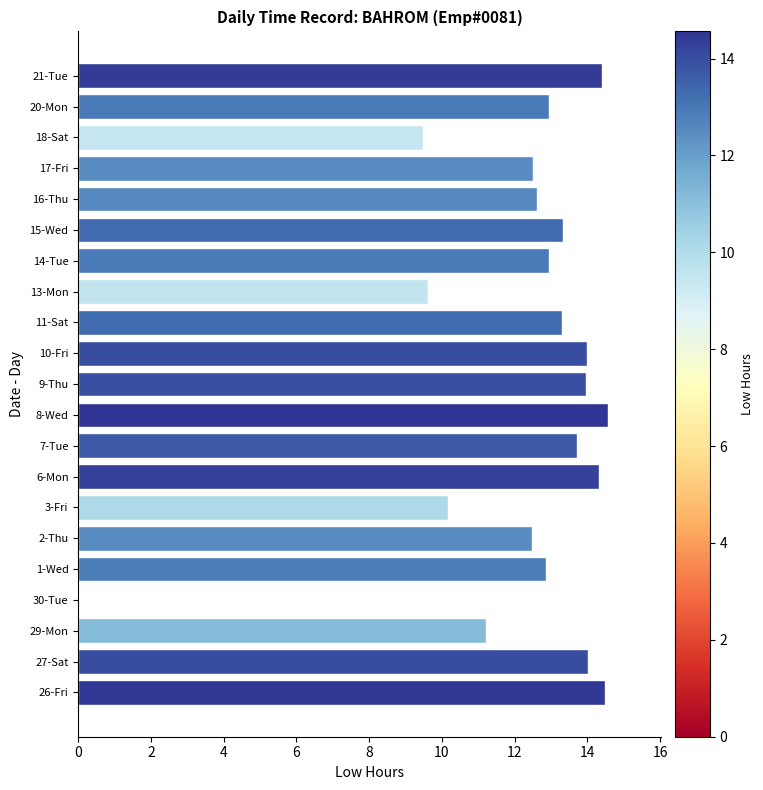

What is the sum of all values?

256.9